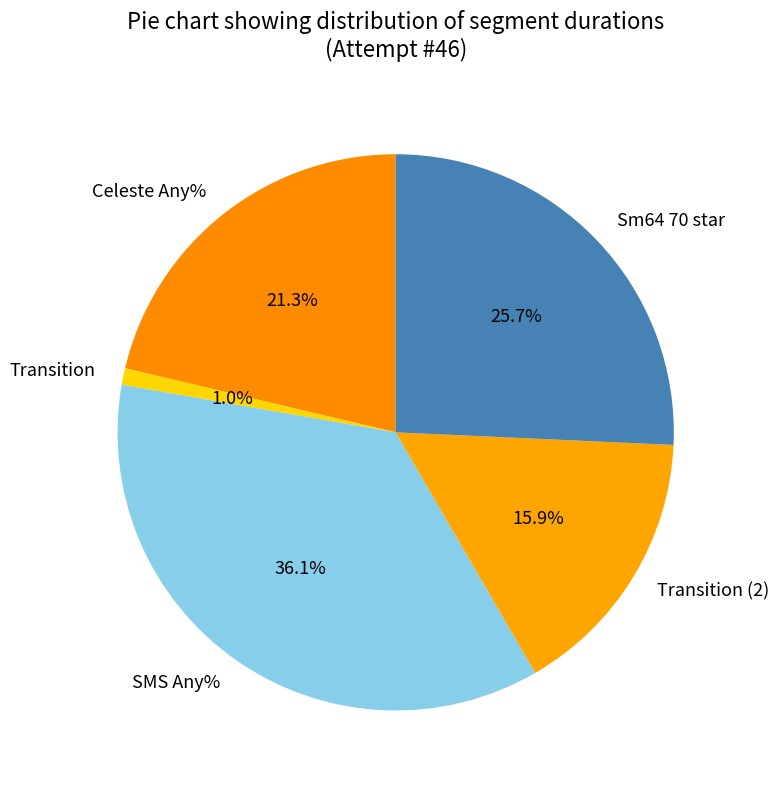

The Transition (2) slice represents 2% of the pie. True or false?

False